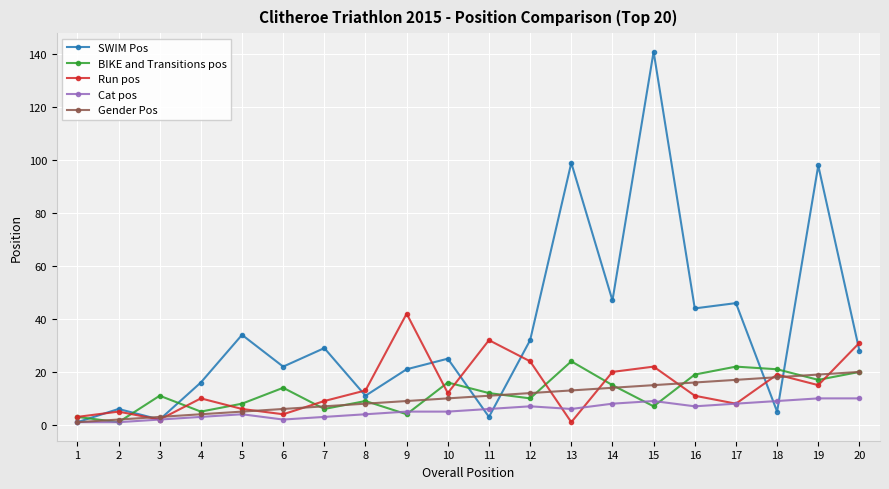

How many interior local peaks does the BIKE and Transitions pos series have?

6